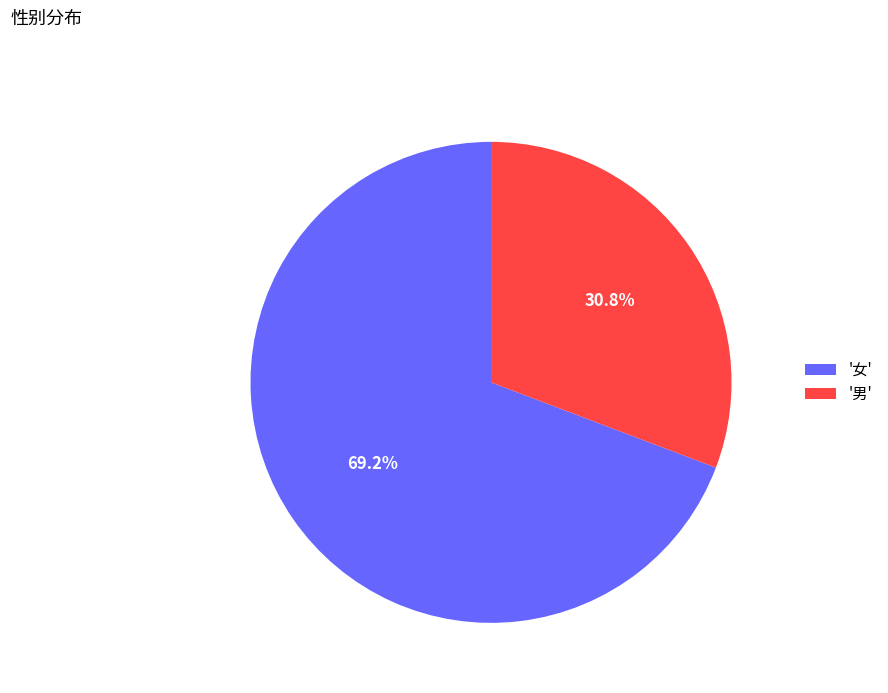

How many slices are in this pie chart?

2